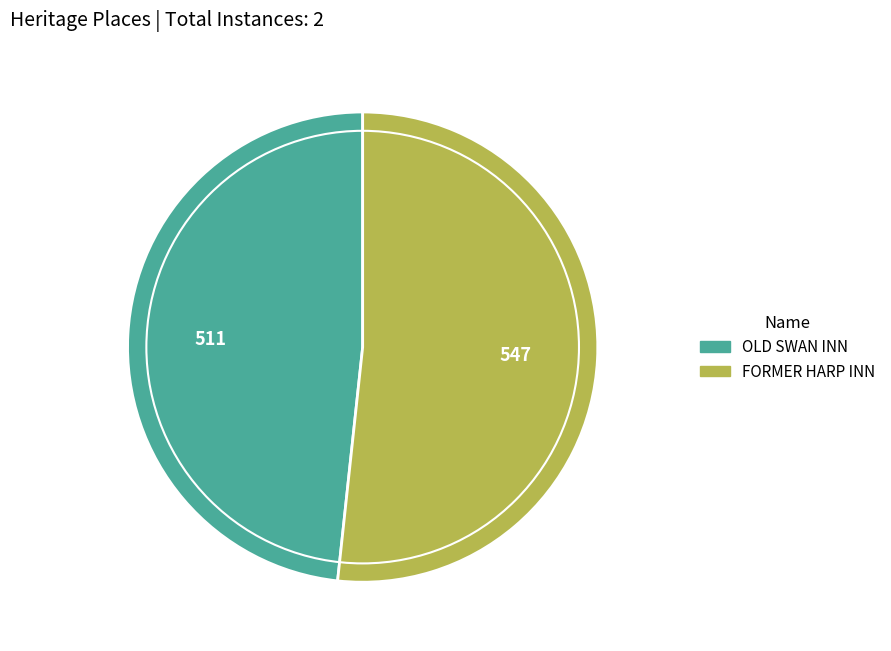

Do OLD SWAN INN and FORMER HARP INN together represent more than half of the pie?

Yes